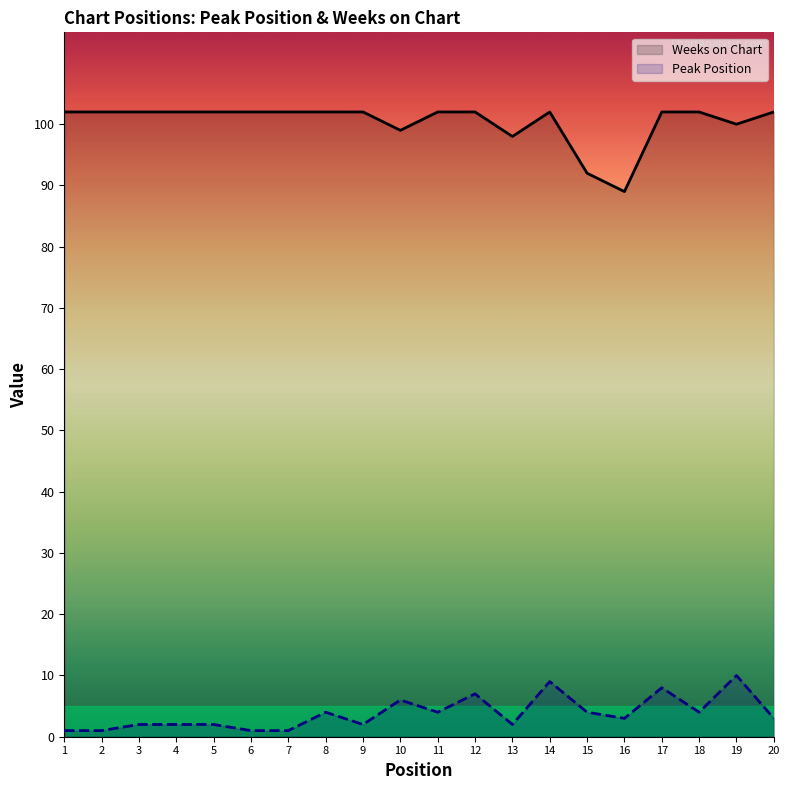

Which category has the highest value across all series?

1